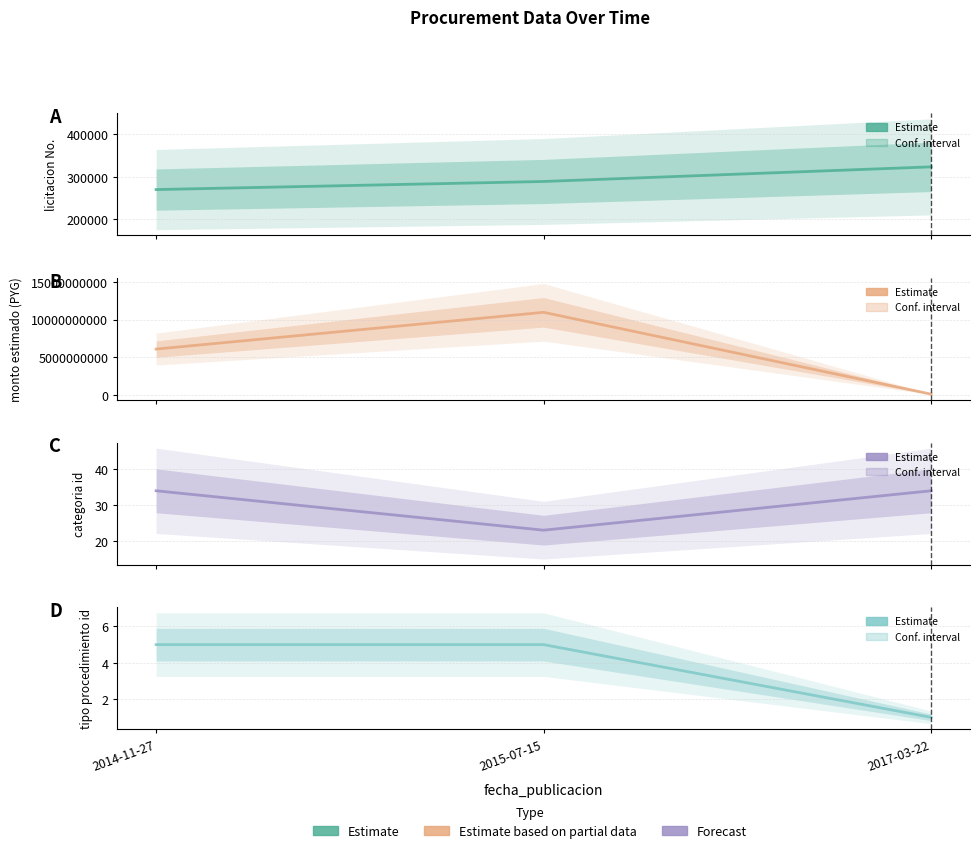

Reading left to right, extract all data points from this chart.

nro_licitacion: 269981	289064	323509
monto_estimado: 6088456600	10986902000	82823850
categoria_id: 34	23	34
tipo_procedimiento_id: 5	5	1